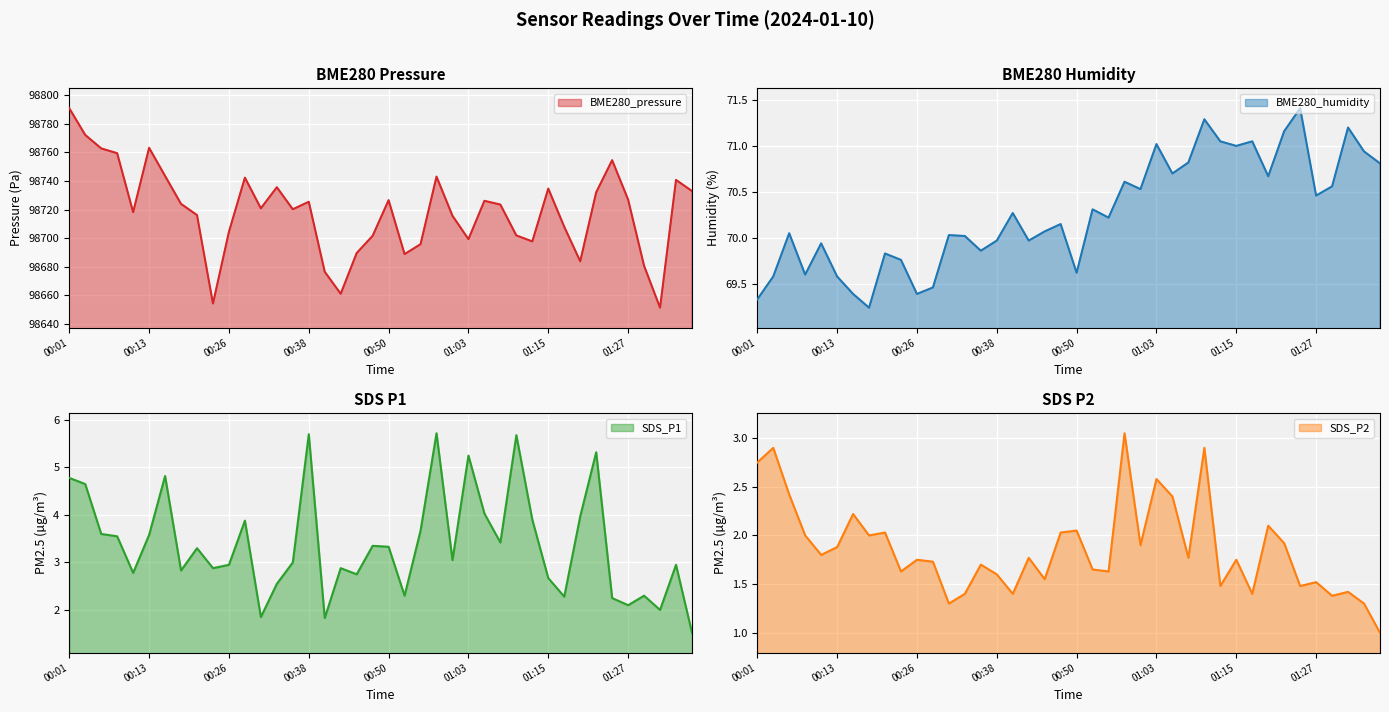

What is the label of the 17th point from the left?

00:40